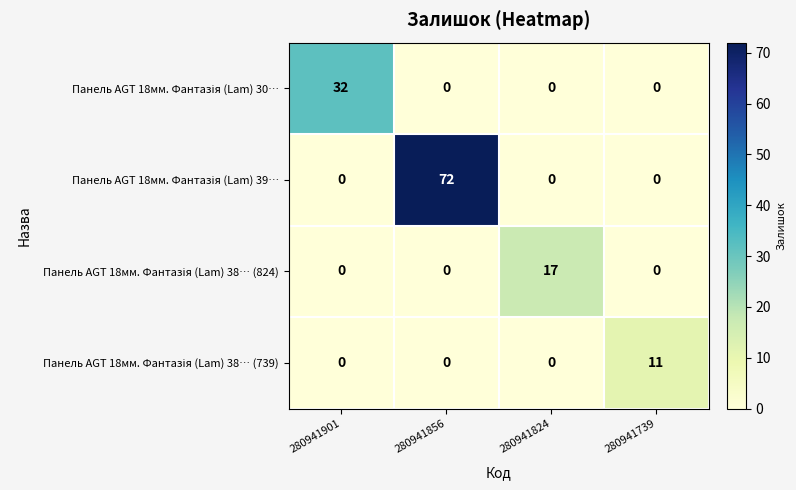

What is the total value across all series at 280941824?

17